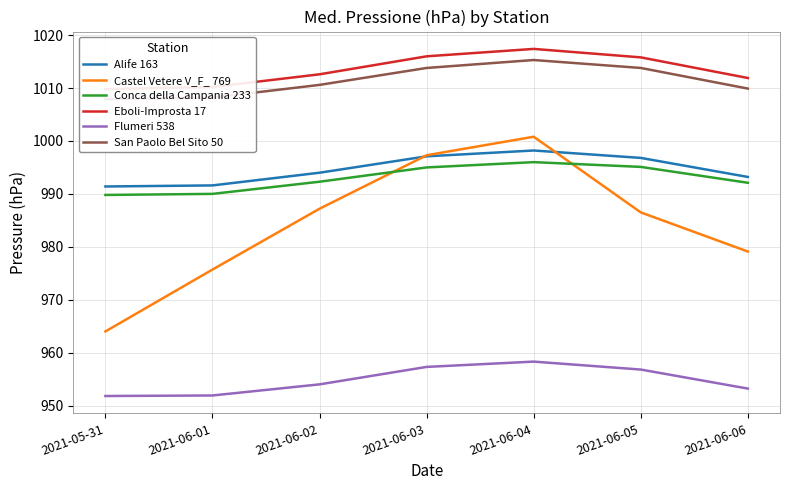

Between which two adjacent categories do Castel Vetere V_F_ 769 and Conca della Campania 233 first intersect?

2021-06-02 and 2021-06-03